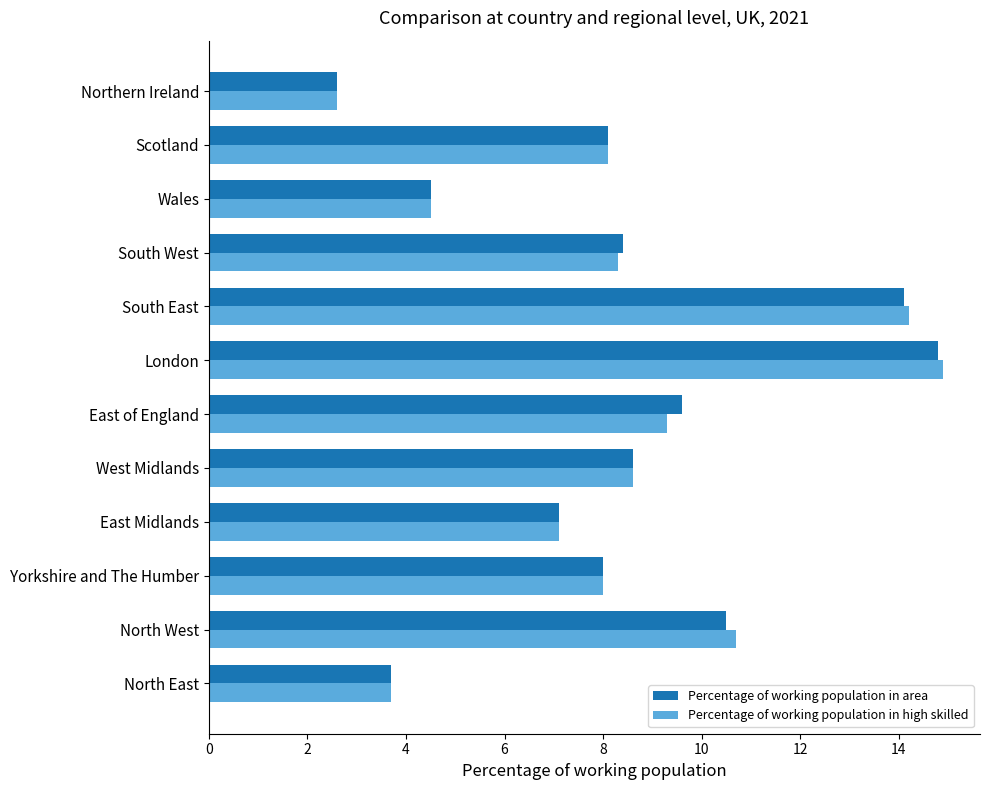

At which category is the sum across all series the highest?

London